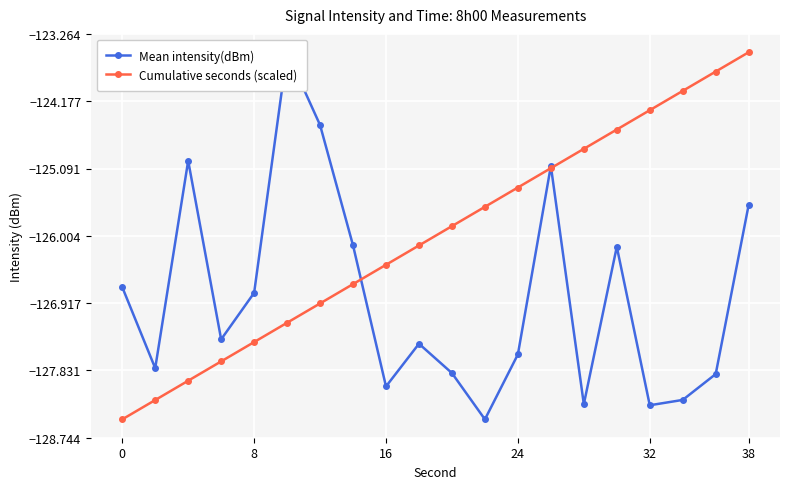

True or false: Cumulative seconds (scaled) has more than 0 interior local peaks.

False